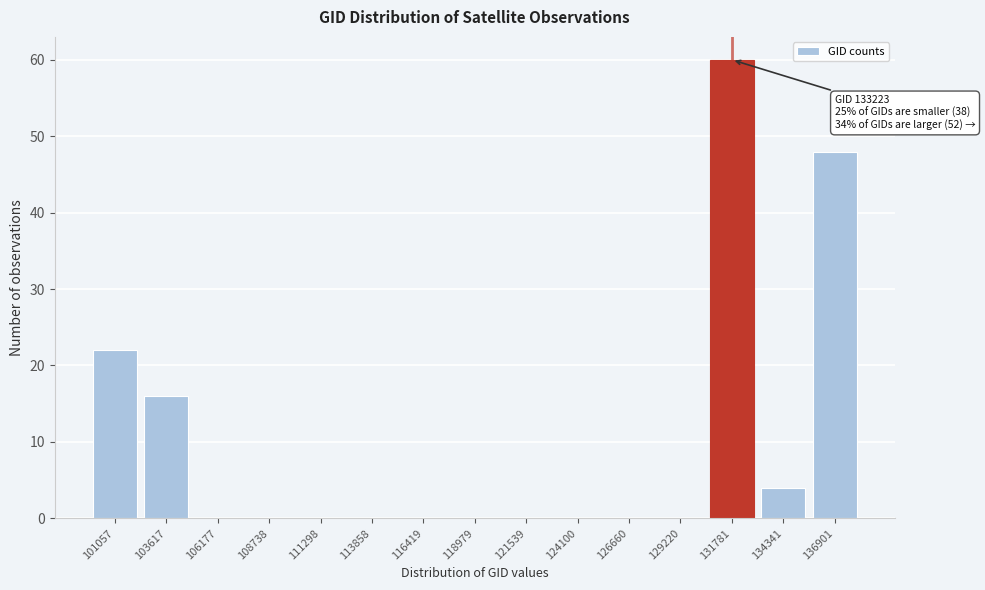

Reading left to right, what are all the values shown in this chart?

101057=22	103617=16	106177=0	108738=0	111298=0	113858=0	116419=0	118979=0	121539=0	124100=0	126660=0	129220=0	131781=60	134341=4	136901=48